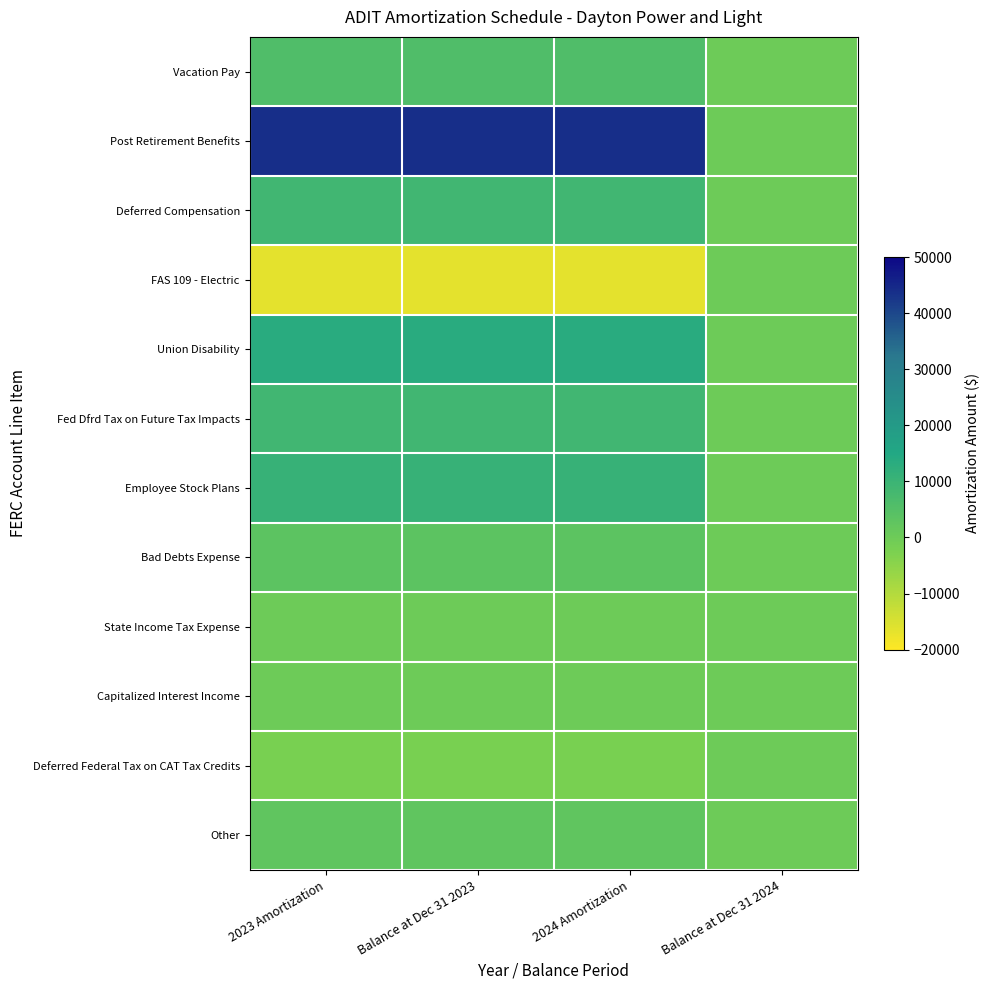

At which category is the sum across all series the highest?

2023 Amortization